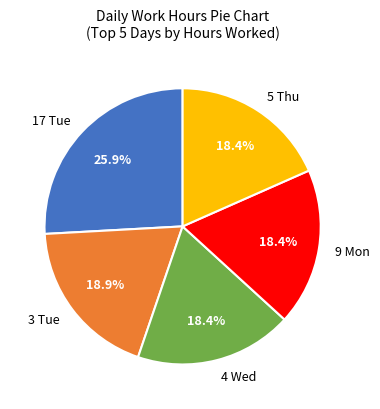

Approximately how many times larger is the value at 3 Tue compared to 5 Thu?

1.0